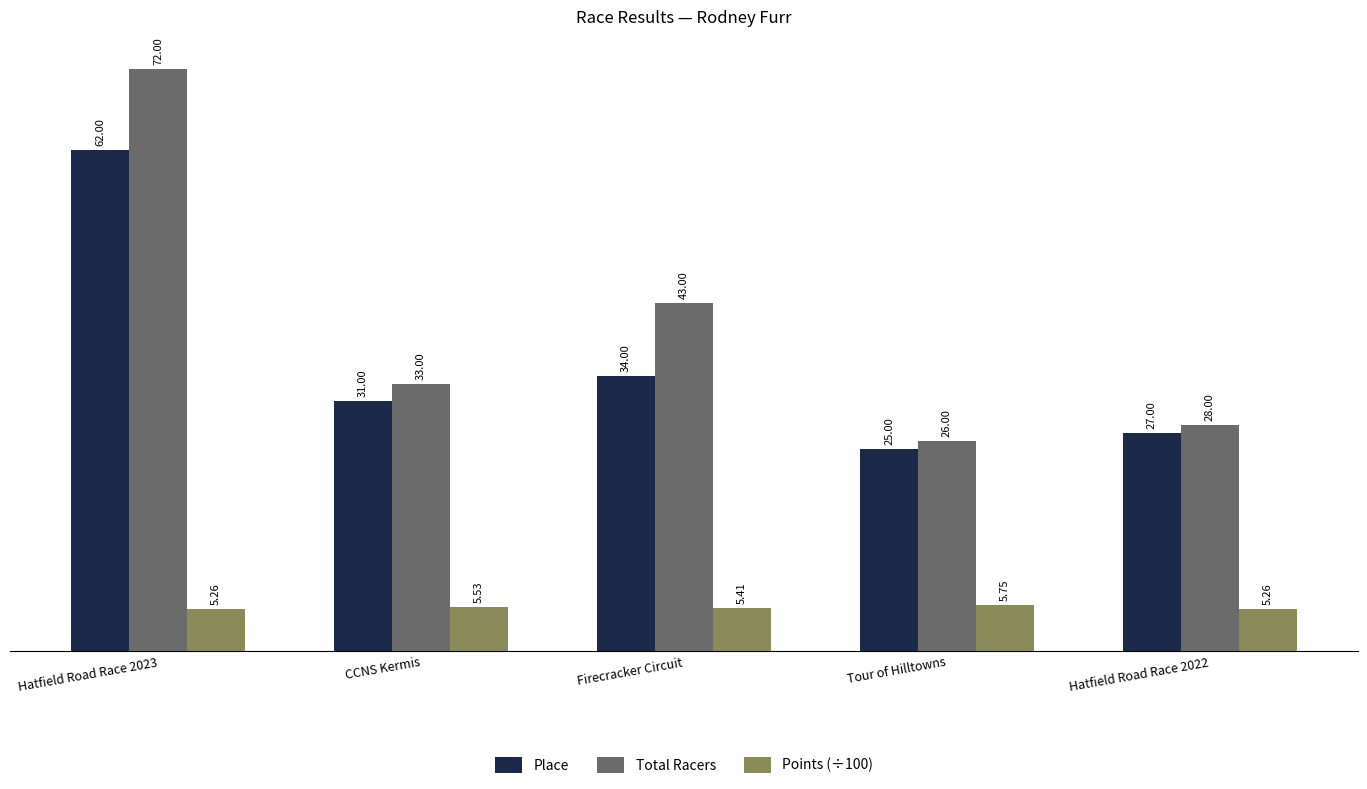

At which label does Place reach its peak?

Hatfield Road Race 2023